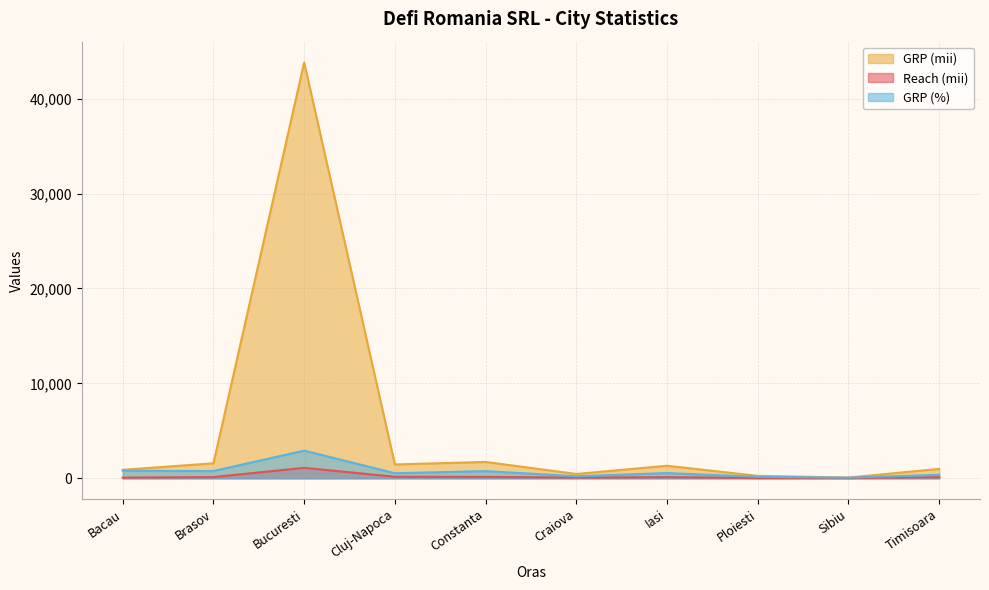

True or false: GRP (mii) has a value of 1722 at Constanta.

True